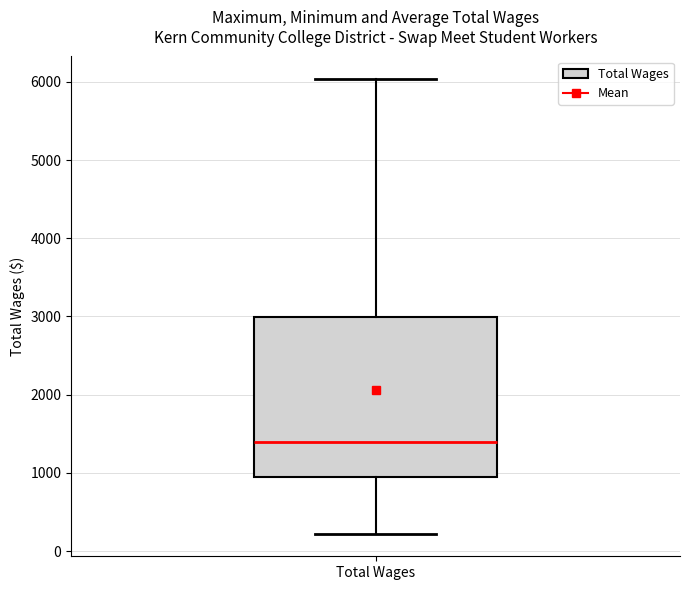

Where does the lower whisker of the box for Total Wages end on the y-axis? The values are not printed on the chart, so give them approximately, as read against the axis.

200